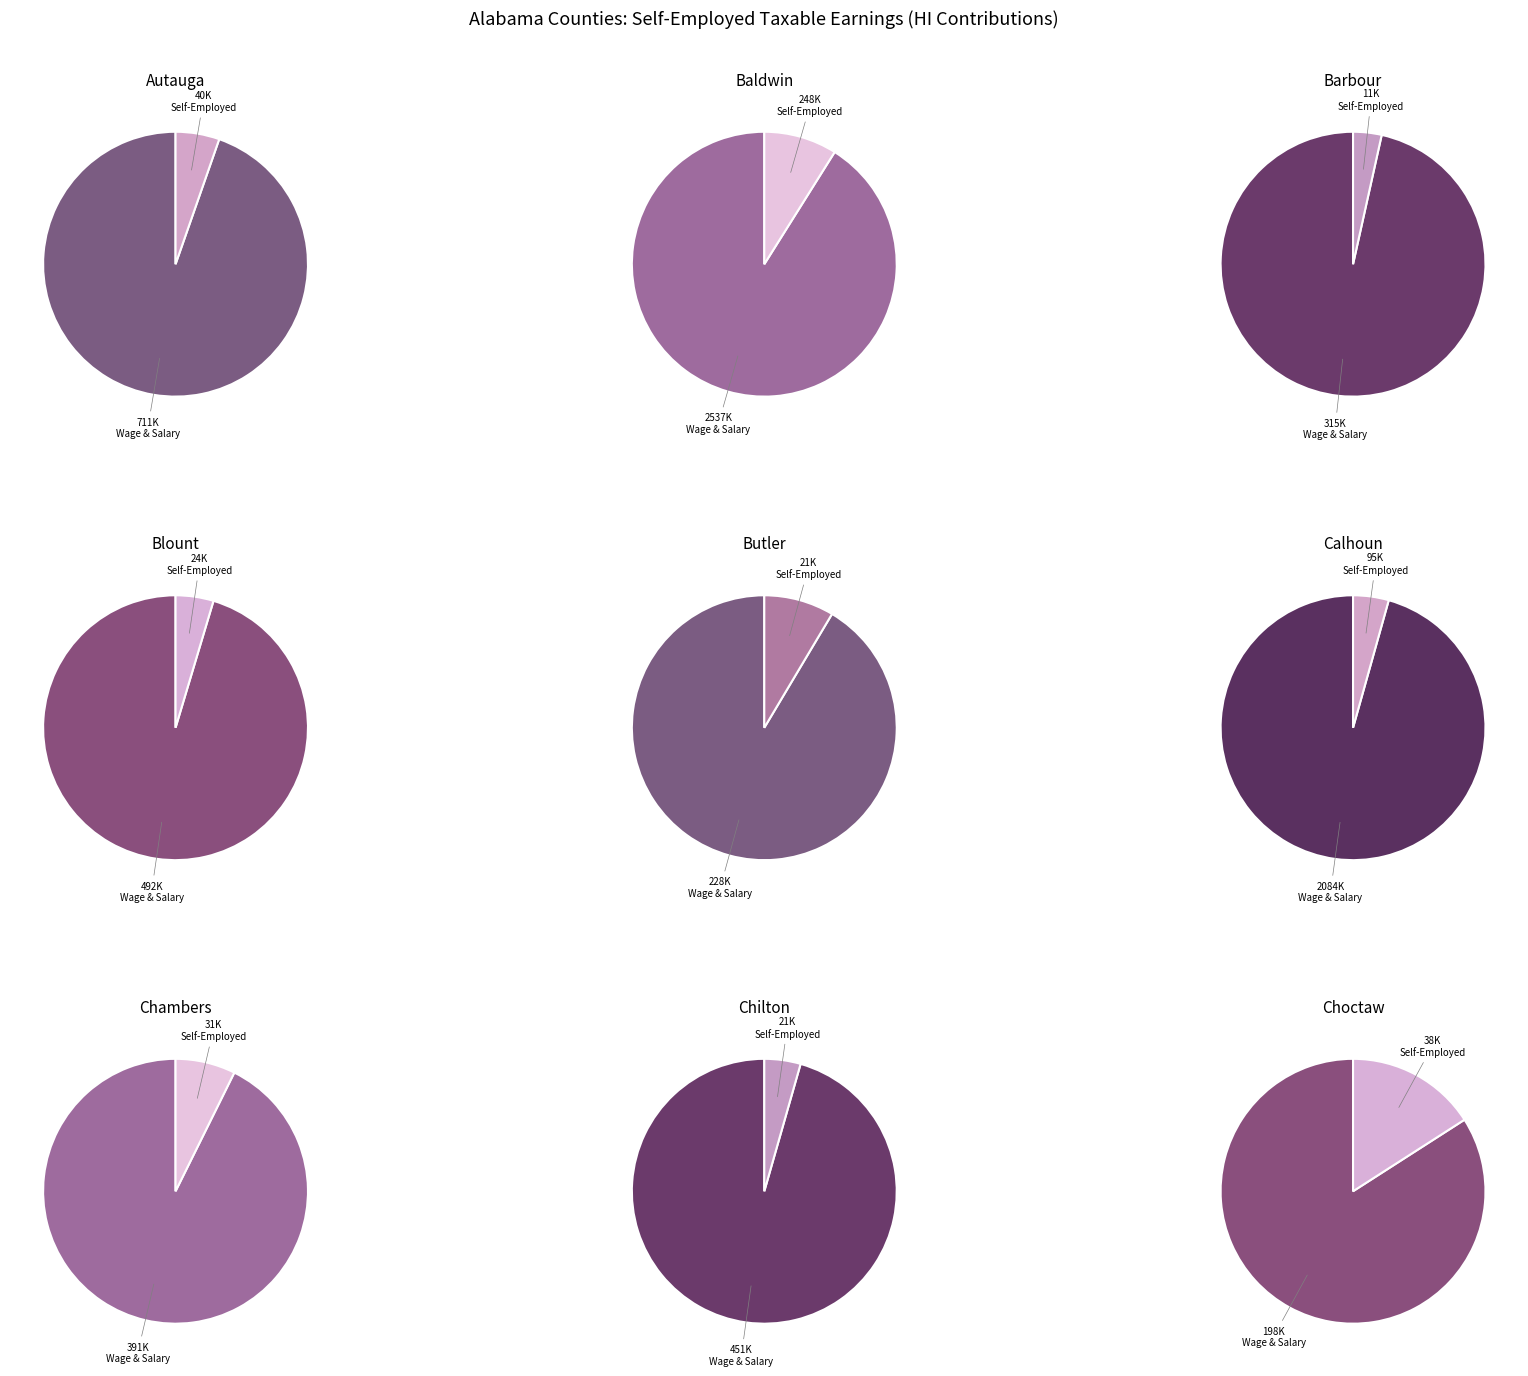

Which slice is the largest?

Baldwin